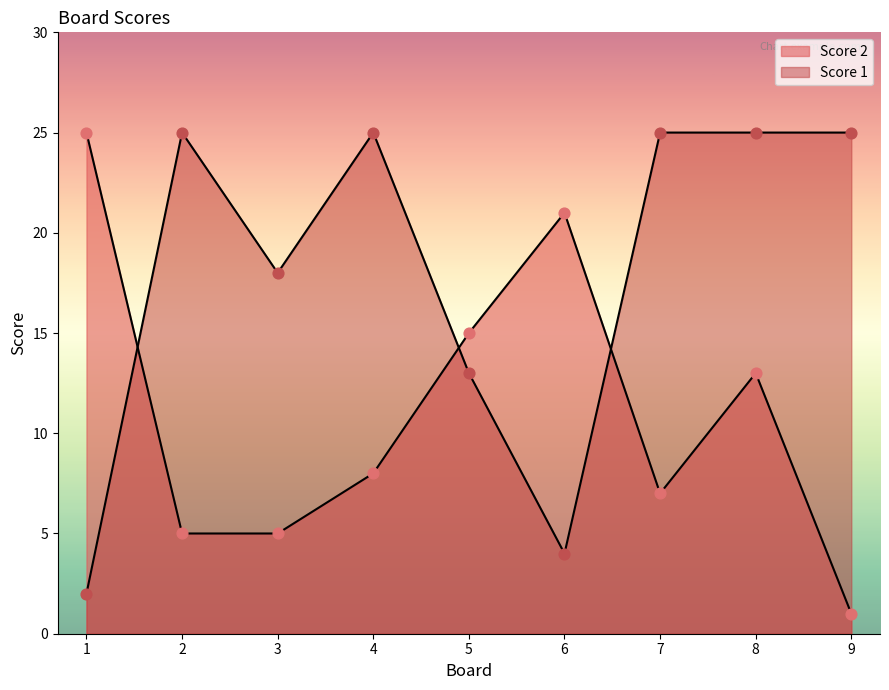

Which series reaches the maximum Y coordinate?

Score 1